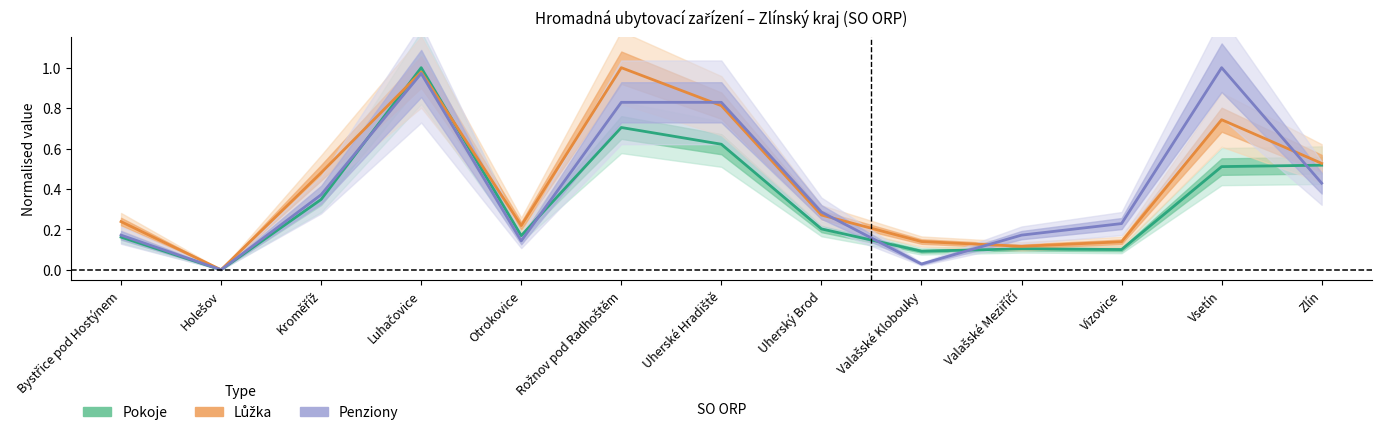

Rank the series at Luhačovice from lowest to highest value.

Penziony (Forecast), Lůžka (Estimate based on partial data), Pokoje (Estimate)